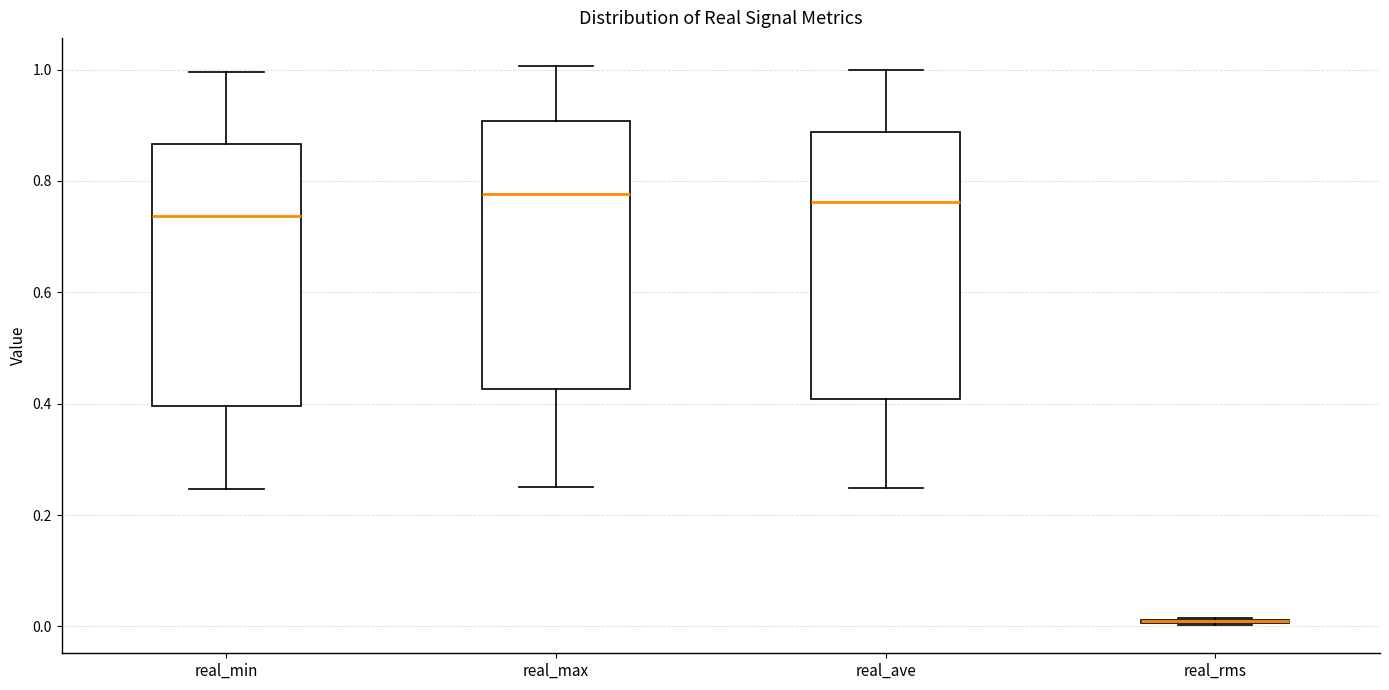

Reading left to right, transcribe this box plot: for each box, give where its median line is, the range the box spans, and where its two whiskers end, as read against the y-axis. The values are not printed on the chart, so give them approximately, as read against the axis.

real_min: median 0.74, box 0.40 to 0.86, whiskers 0.24 to 1.00
real_max: median 0.78, box 0.42 to 0.90, whiskers 0.26 to 1.00
real_ave: median 0.76, box 0.40 to 0.88, whiskers 0.24 to 1.00
real_rms: box collapsed to a line at 0.00, whiskers 0.00 to 0.02